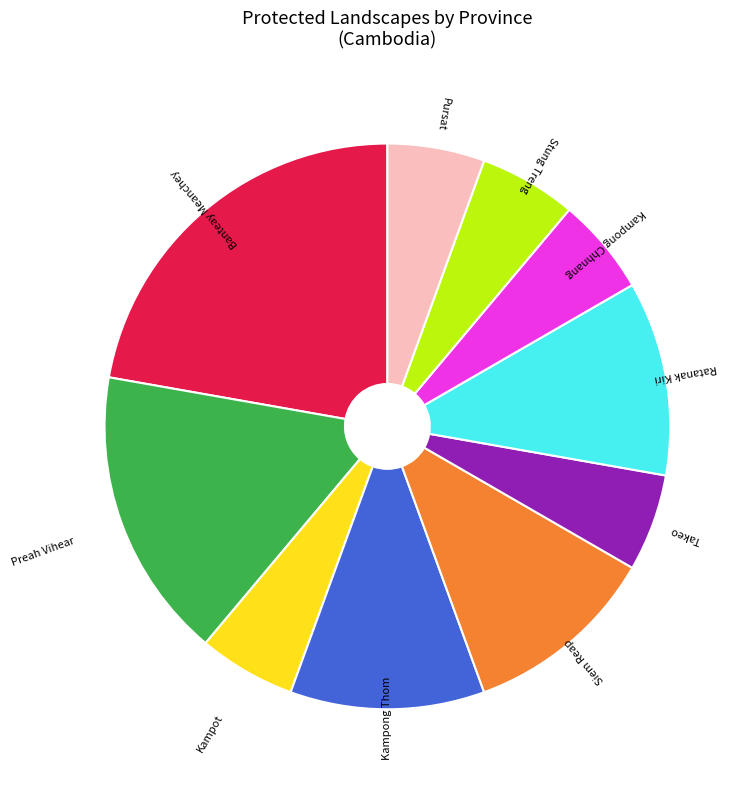

How many slices are in this pie chart?

10